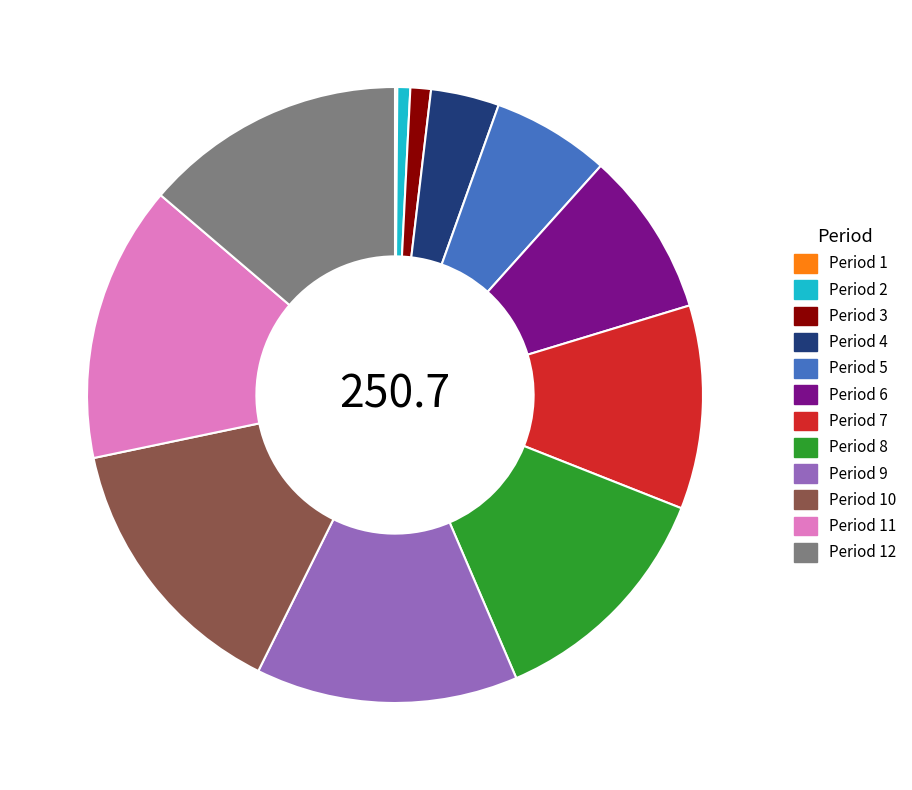

Do Period 6 and Period 8 together represent more than half of the pie?

No